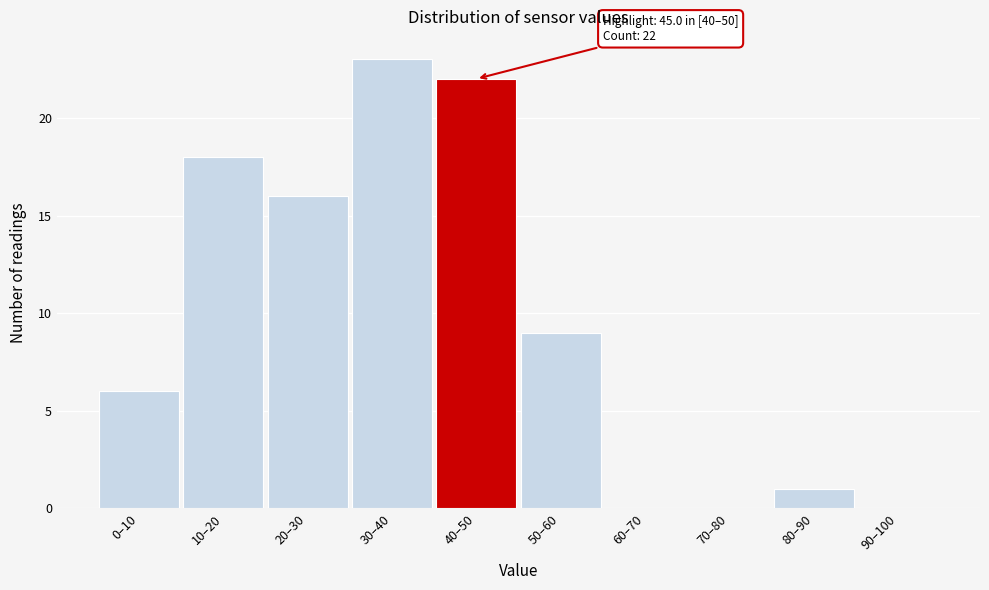

Reading right to left, extract all data points from this chart.

90–100=0	80–90=1	70–80=0	60–70=0	50–60=9	40–50=22	30–40=23	20–30=16	10–20=18	0–10=6